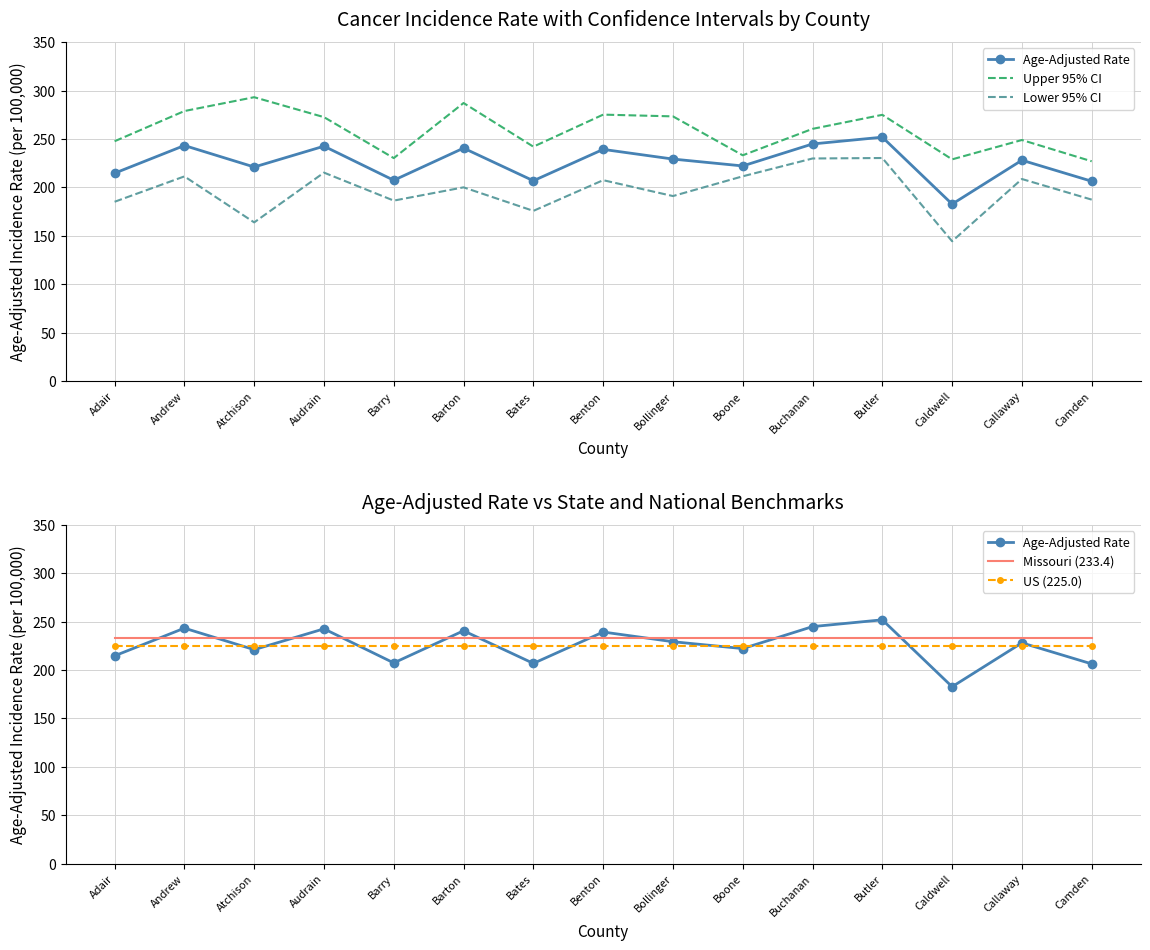

True or false: US (225.0) and Lower 95% CI intersect in this chart.

True